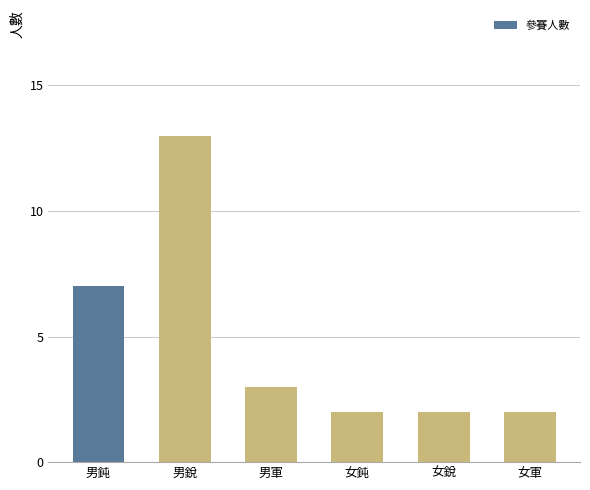

The value at 女軍 is 2. True or false?

True